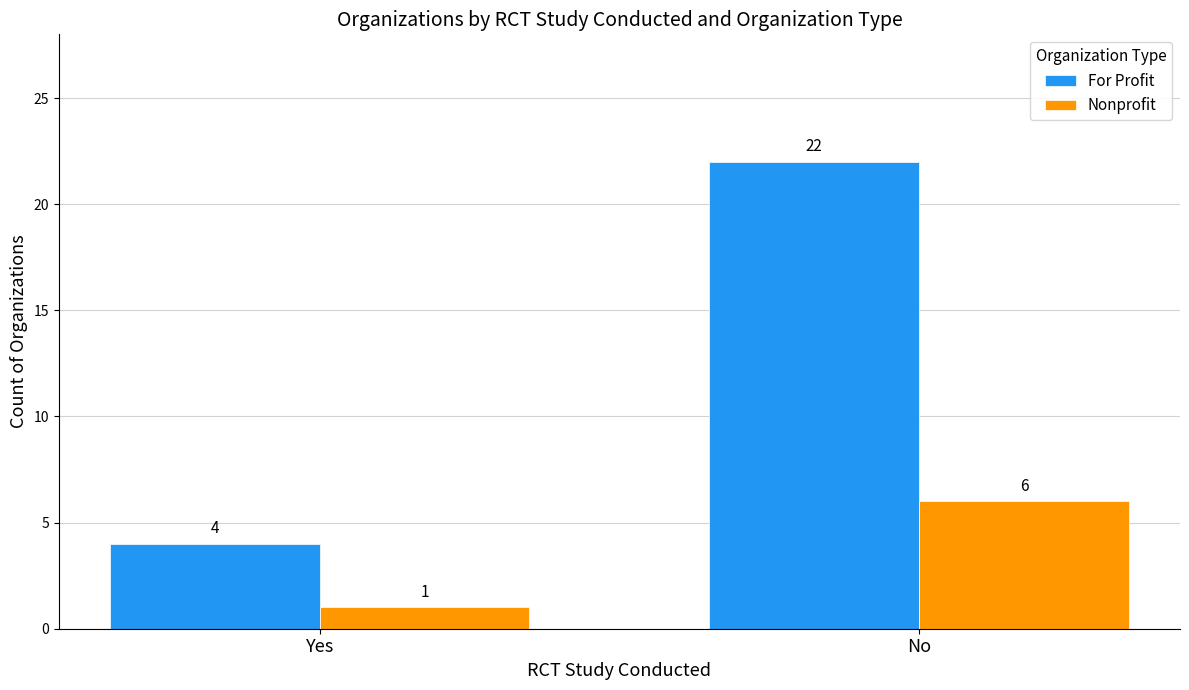

What is the minimum value shown in the chart?

1